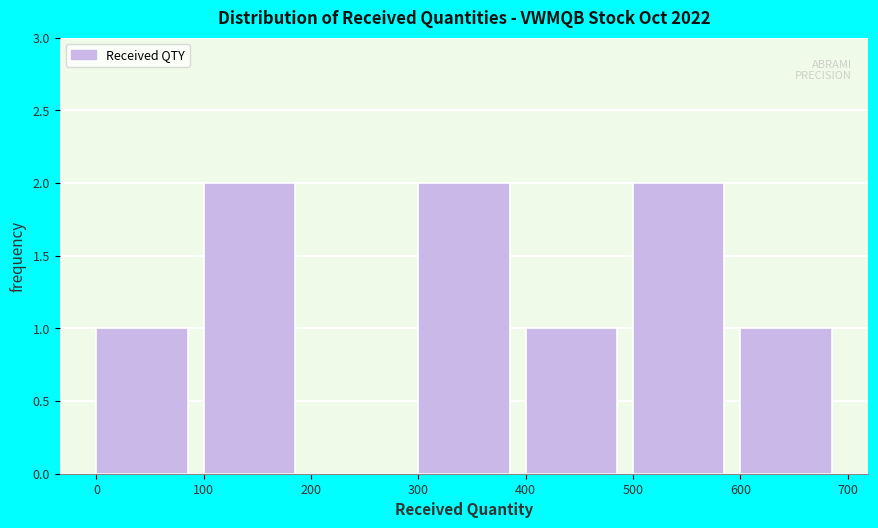

Reading left to right, transcribe this chart: for each bar, give the range it covers on the x-axis and its height. The values are not printed on the chart, so give them approximately, as read against the axis.

0 to 100: 1
100 to 200: 2
200 to 300: 0
300 to 400: 2
400 to 500: 1
500 to 600: 2
600 to 700: 1